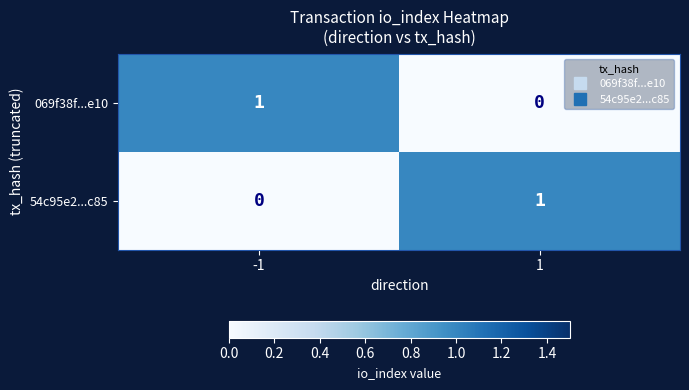

List the labels in order of 54c95e2...c85 value, smallest first.

-1, 1